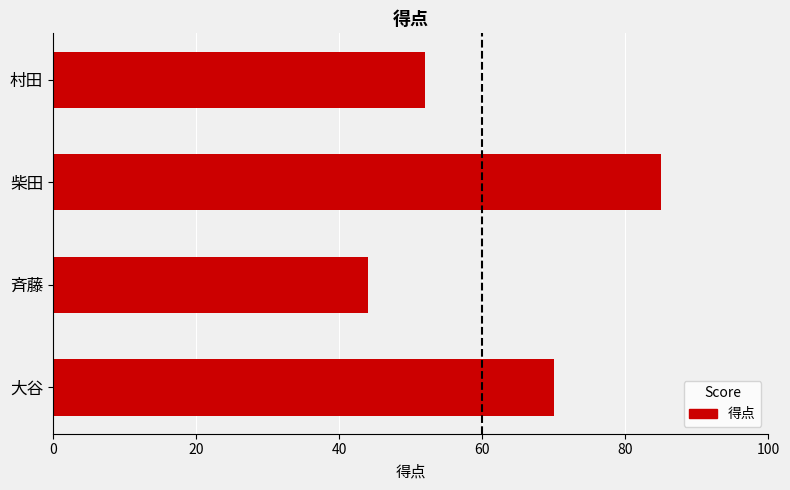

Rank the categories by value from lowest to highest.

斉藤, 村田, 大谷, 柴田